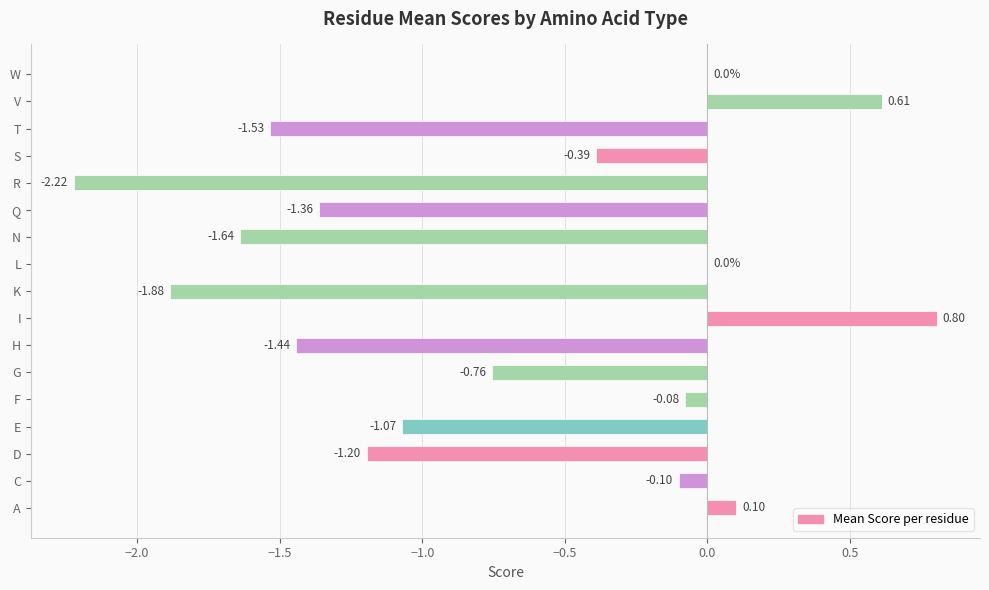

Between F and T, which is larger?

F